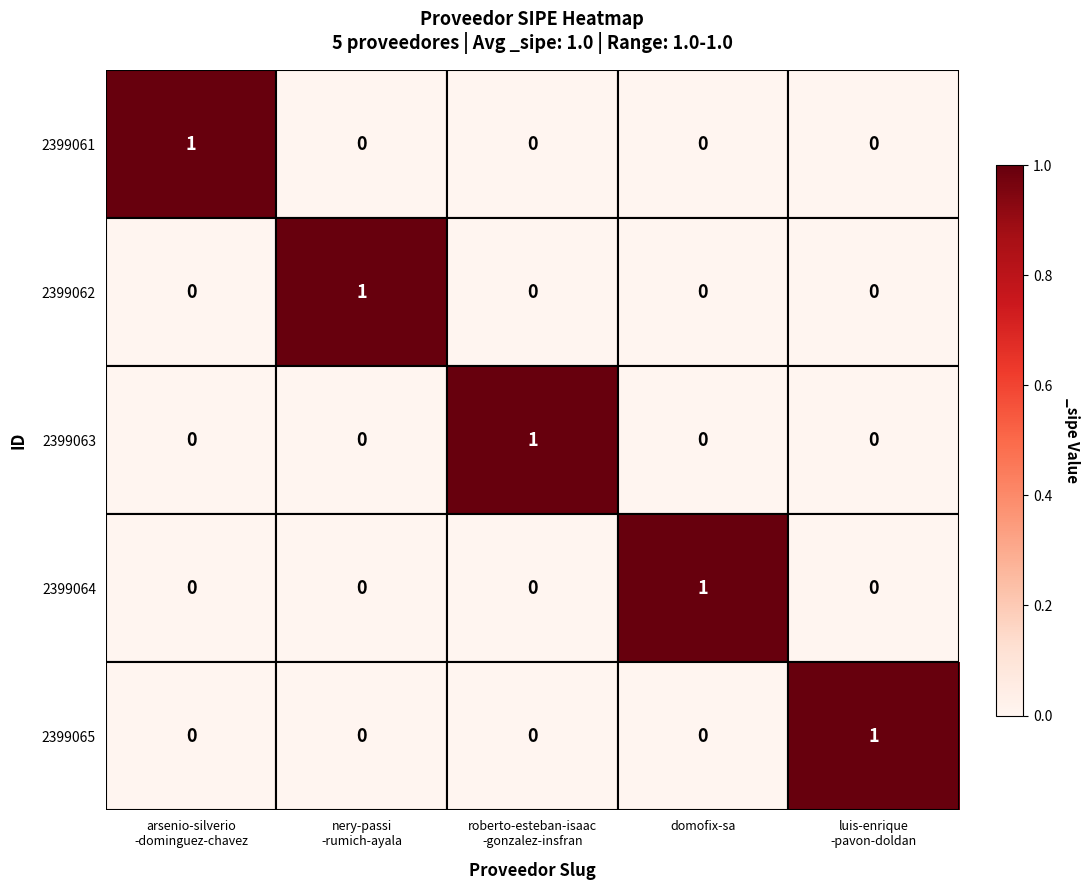

At how many categories does at least one series exceed 0?

5